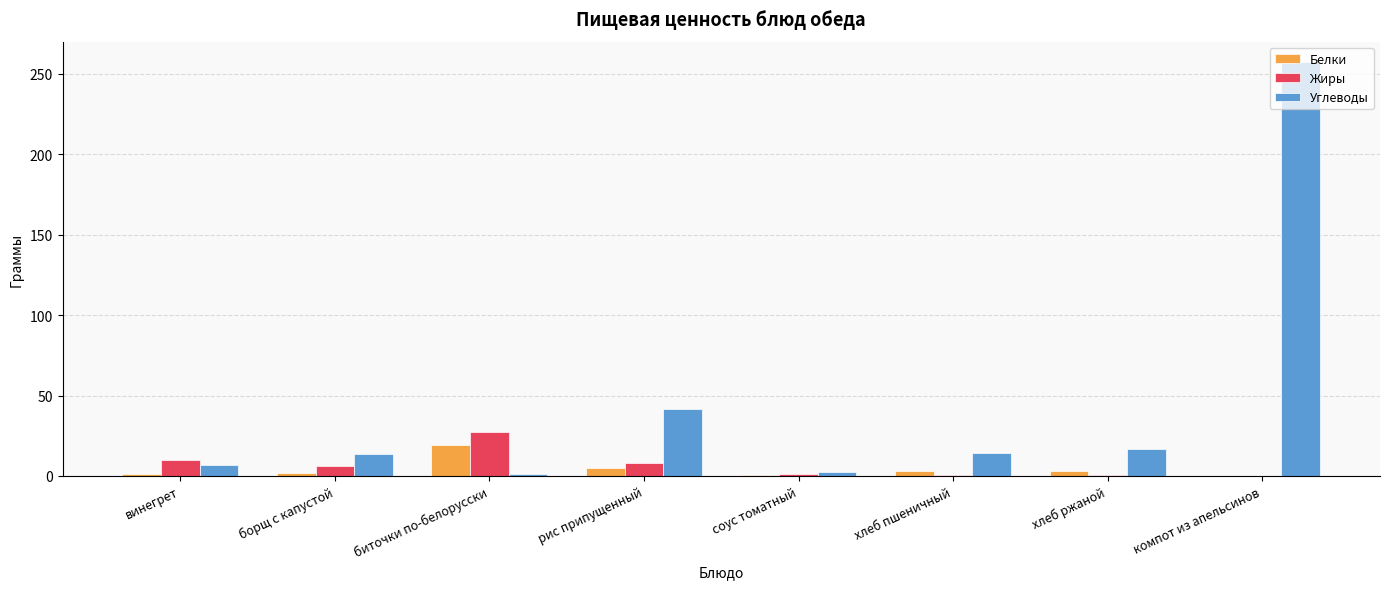

Is it true that Углеводы equals 41.7 at рис припущенный?

True